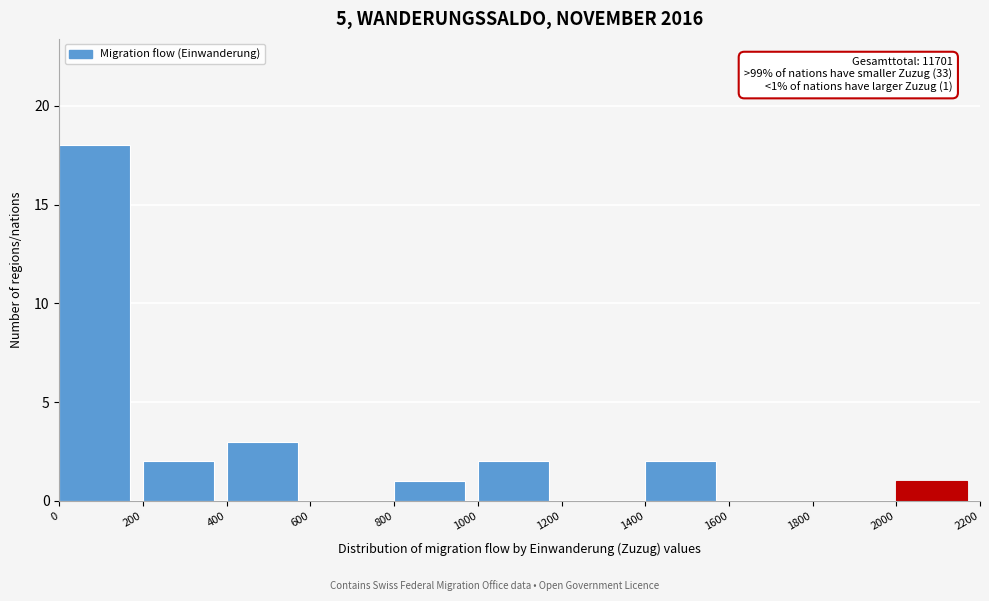

Which range on the x-axis has the tallest bar?

0 to 200